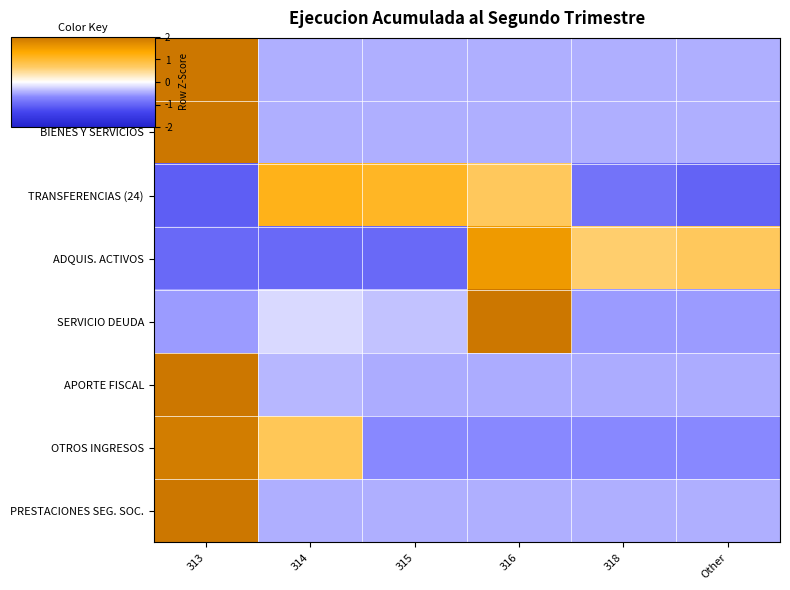

Reading left to right, transcribe all the data shown in this chart.

GASTOS EN PERSONAL: 313=2.2	314=-0.4	315=-0.4	316=-0.4	318=-0.4	Other=-0.4
BIENES Y SERVICIOS: 313=2.2	314=-0.4	315=-0.4	316=-0.4	318=-0.4	Other=-0.4
TRANSFERENCIAS (24): 313=-1.1	314=1.2	315=1.1	316=0.7	318=-0.9	Other=-1.0
ADQUIS. ACTIVOS: 313=-1.0	314=-1.0	315=-1.0	316=1.5	318=0.6	Other=0.7
SERVICIO DEUDA: 313=-0.6	314=-0.2	315=-0.3	316=2.2	318=-0.6	Other=-0.6
APORTE FISCAL: 313=2.2	314=-0.4	315=-0.5	316=-0.5	318=-0.5	Other=-0.5
OTROS INGRESOS: 313=1.9	314=0.8	315=-0.7	316=-0.7	318=-0.7	Other=-0.7
PRESTACIONES SEG. SOC.: 313=2.2	314=-0.4	315=-0.4	316=-0.4	318=-0.4	Other=-0.4